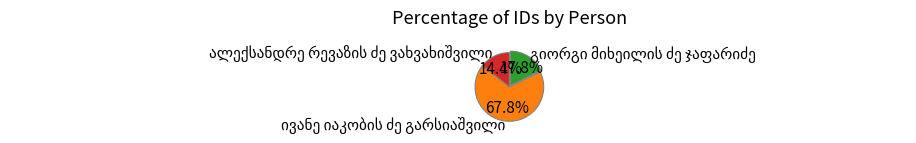

How many segments does this pie chart have?

3